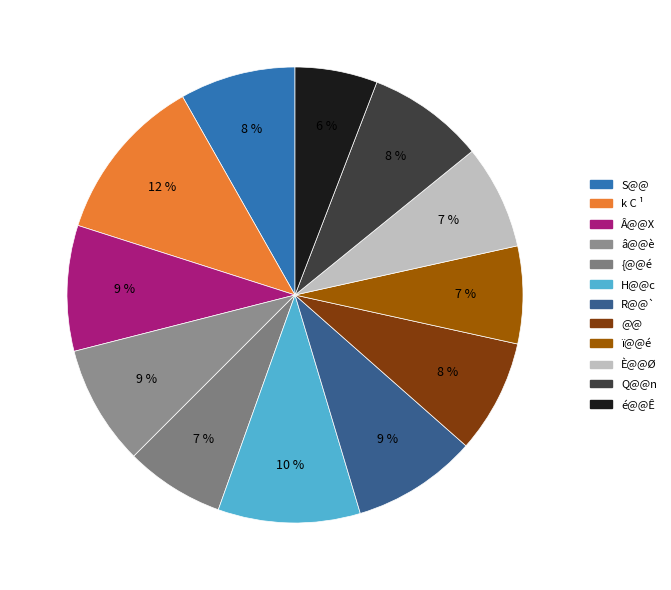

Do ï@@é and Â@@X together represent more than half of the pie?

No